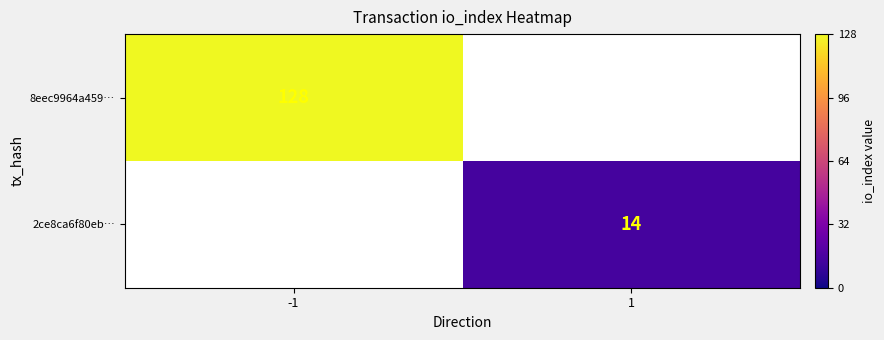

The value of 2ce8ca6f80eb… at 1 is 9. True or false?

False